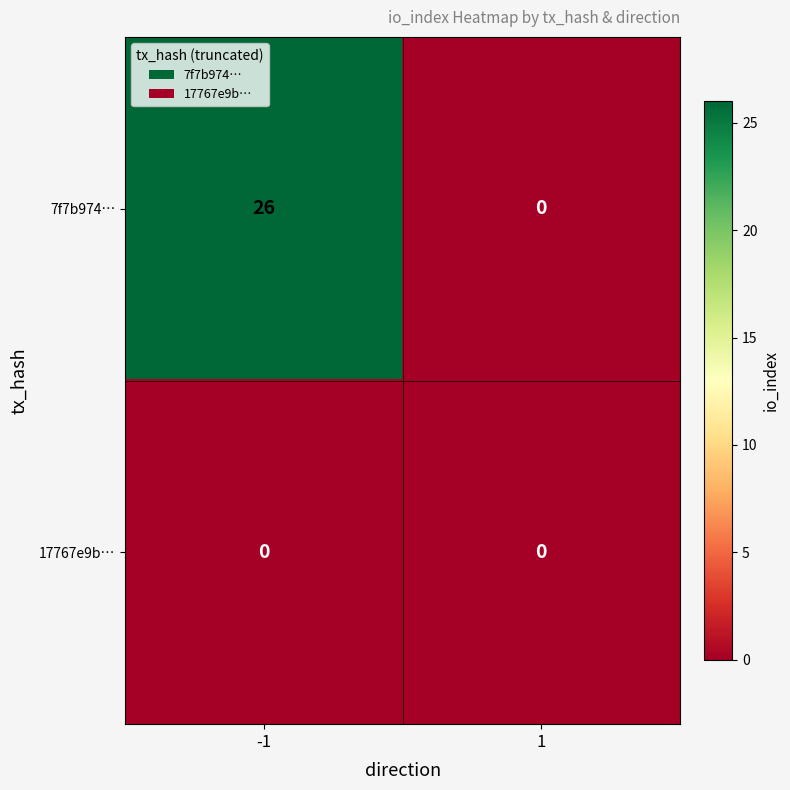

What is the maximum value shown in the chart?

26